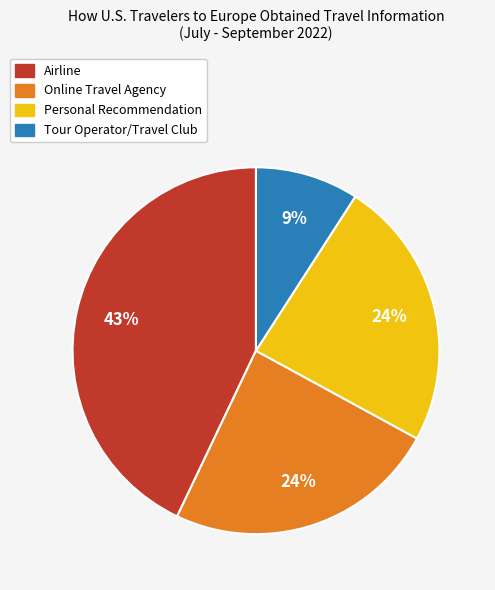

What is the largest slice in the pie chart?

Airline